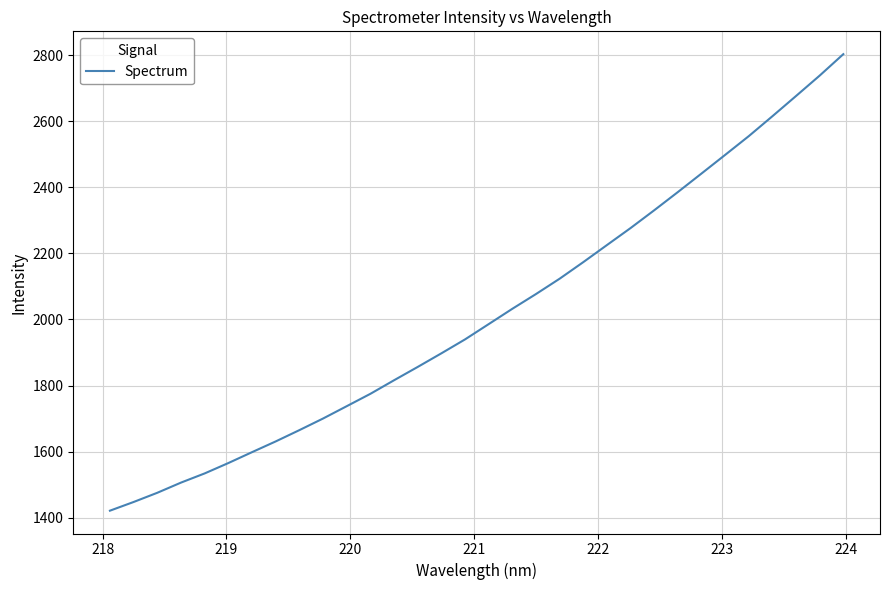

Does the chart display data point markers on the line(s)?

No